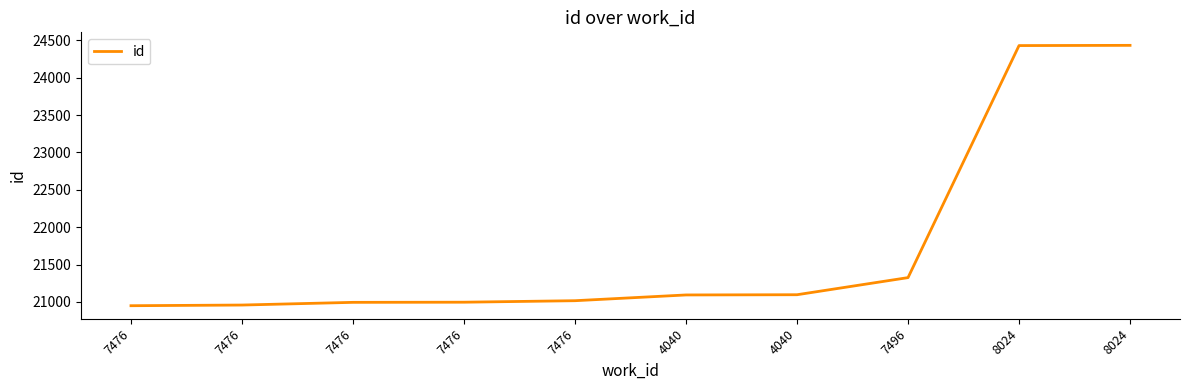

Is this an area chart (filled region under the line)?

No